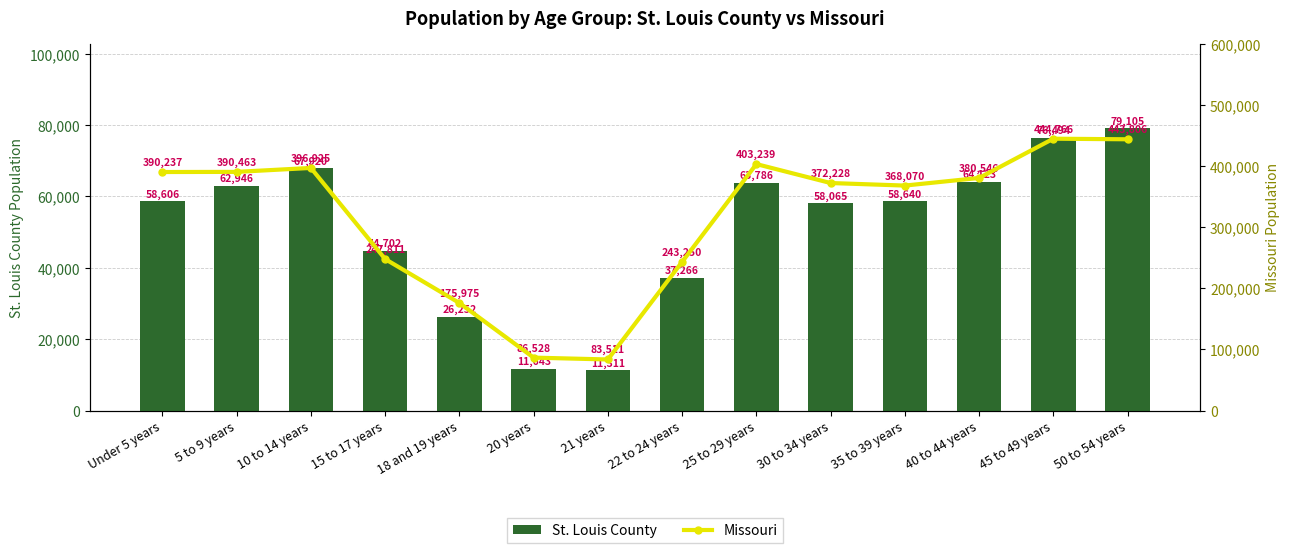

At Under 5 years, list the series in order from largest to smallest.

Missouri, St. Louis County